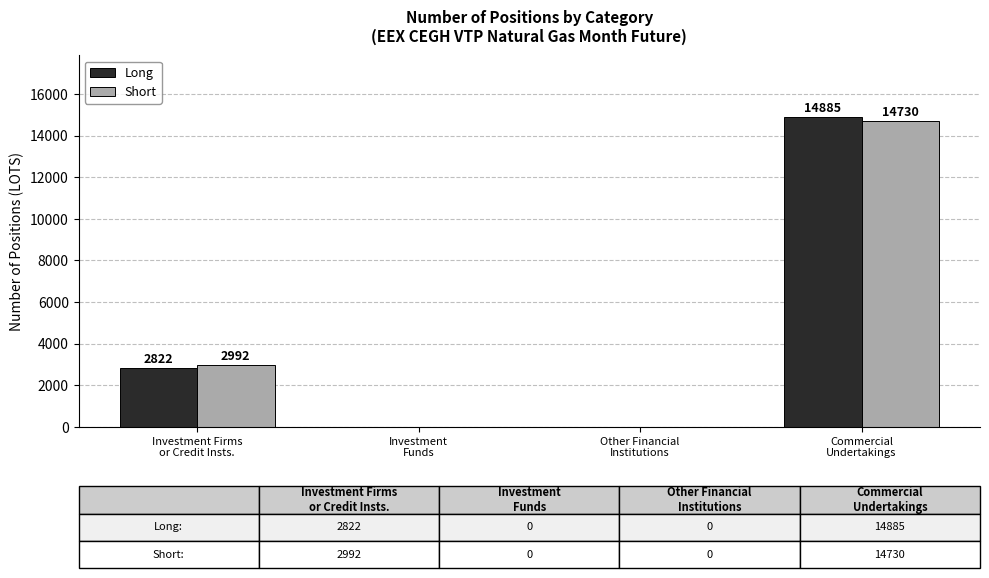

What is the sum of all Long values?

17707